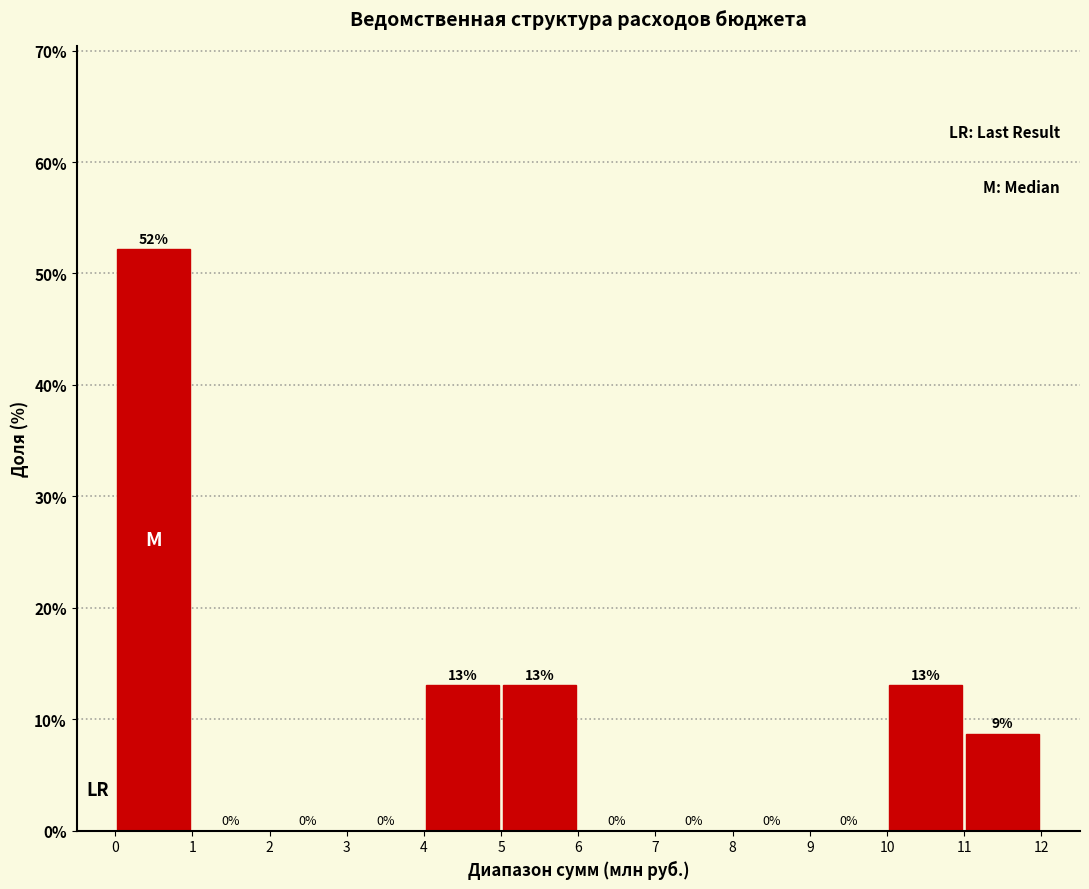

Which range on the x-axis has the tallest bar?

0 to 1